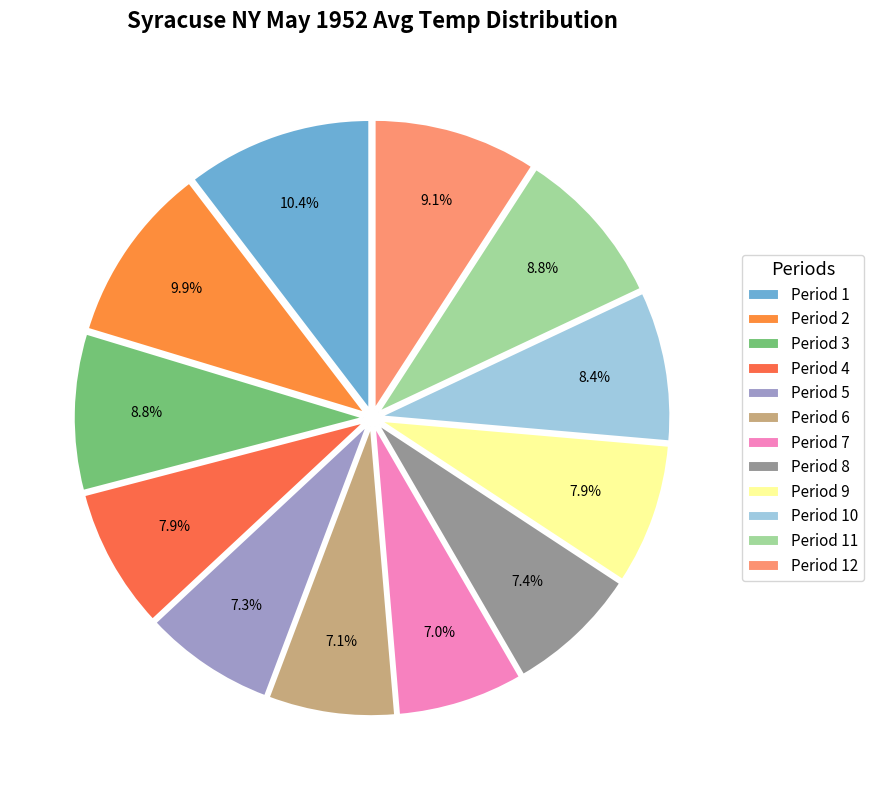

Which category has the smallest portion of the pie?

Period 7